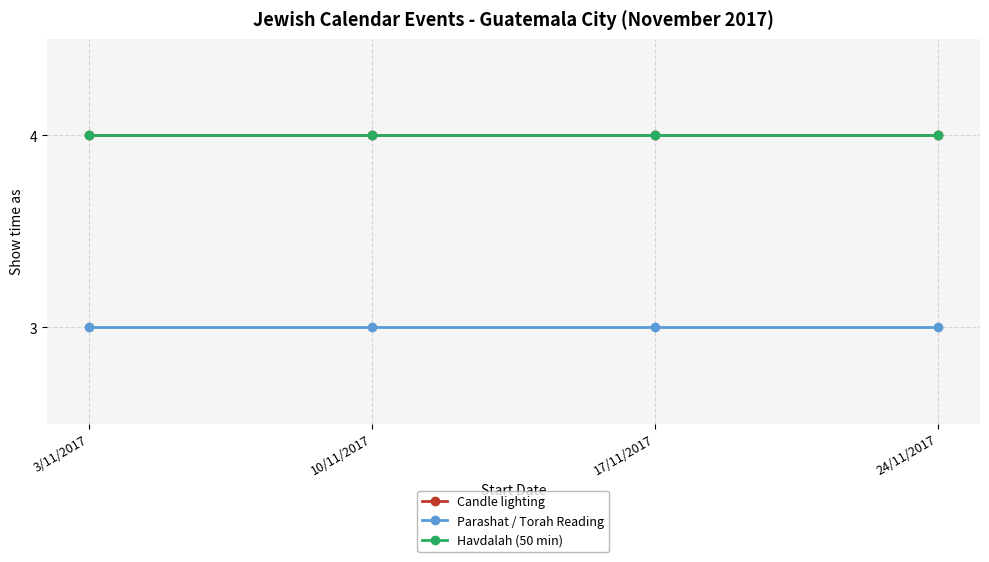

What is the maximum value for Havdalah (50 min)?

4